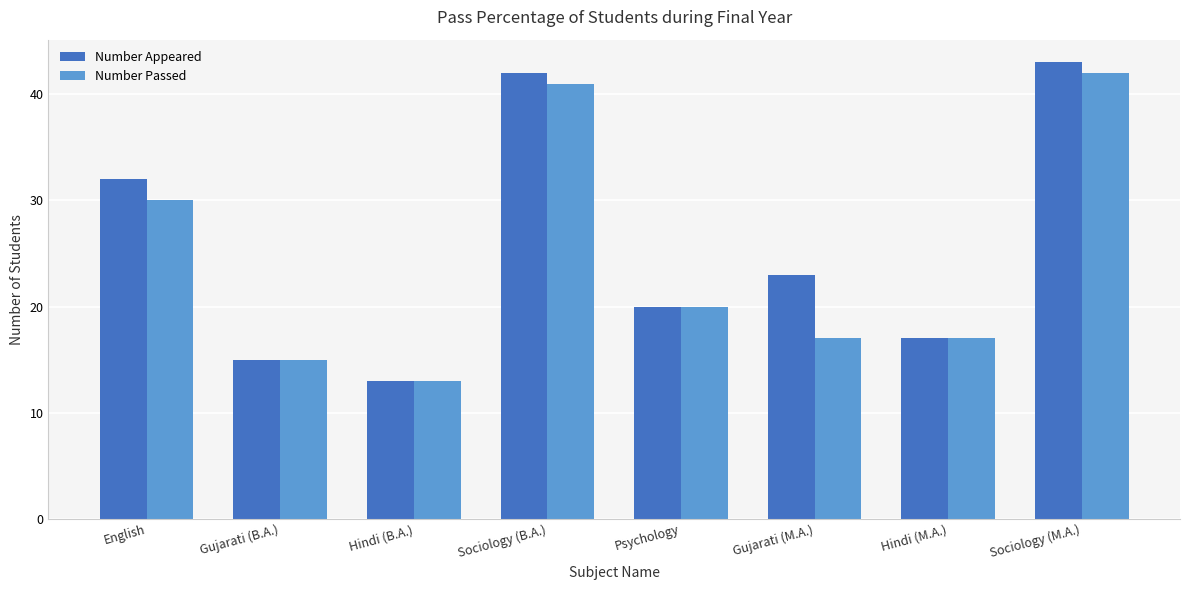

Reading left to right, what are all the values shown in this chart?

Number Appeared: English=32	Gujarati (B.A.)=15	Hindi (B.A.)=13	Sociology (B.A.)=42	Psychology=20	Gujarati (M.A.)=23	Hindi (M.A.)=17	Sociology (M.A.)=43
Number Passed: English=30	Gujarati (B.A.)=15	Hindi (B.A.)=13	Sociology (B.A.)=41	Psychology=20	Gujarati (M.A.)=17	Hindi (M.A.)=17	Sociology (M.A.)=42